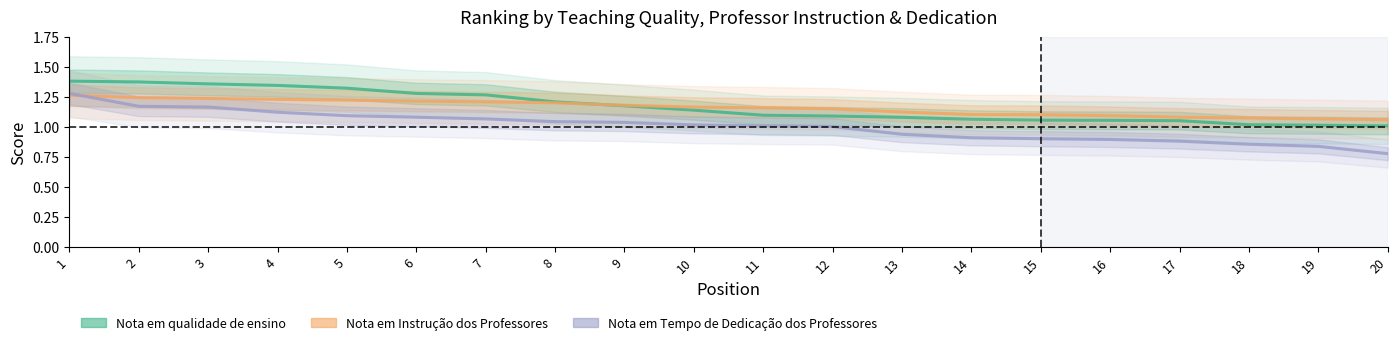

Reading right to left, transcribe all the data shown in this chart.

Nota em qualidade de ensino: 20=1.0	19=1.0	18=1.0	17=1.1	16=1.1	15=1.1	14=1.1	13=1.1	12=1.1	11=1.1	10=1.1	9=1.2	8=1.2	7=1.3	6=1.3	5=1.3	4=1.3	3=1.4	2=1.4	1=1.4
Nota em Instrução dos Professores: 20=1.1	19=1.1	18=1.1	17=1.1	16=1.1	15=1.1	14=1.1	13=1.1	12=1.2	11=1.2	10=1.2	9=1.2	8=1.2	7=1.2	6=1.2	5=1.2	4=1.2	3=1.2	2=1.2	1=1.3
Nota em Tempo de Dedicação dos Professores: 20=0.8	19=0.8	18=0.9	17=0.9	16=0.9	15=0.9	14=0.9	13=0.9	12=1.0	11=1.0	10=1.0	9=1.0	8=1.0	7=1.1	6=1.1	5=1.1	4=1.1	3=1.2	2=1.2	1=1.3